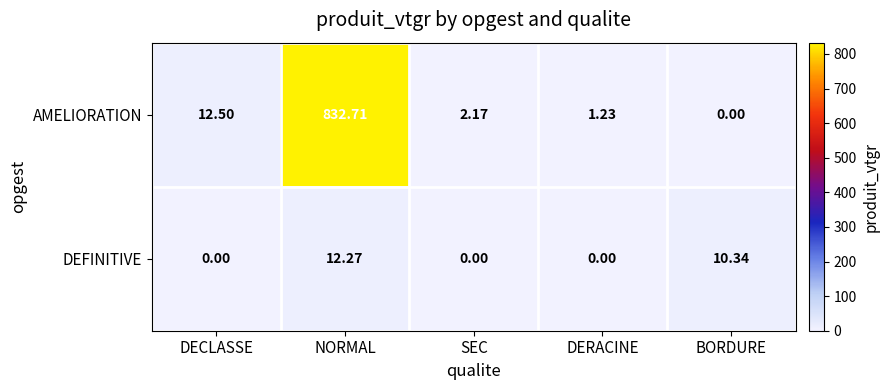

Rank the series at BORDURE from lowest to highest value.

AMELIORATION, DEFINITIVE